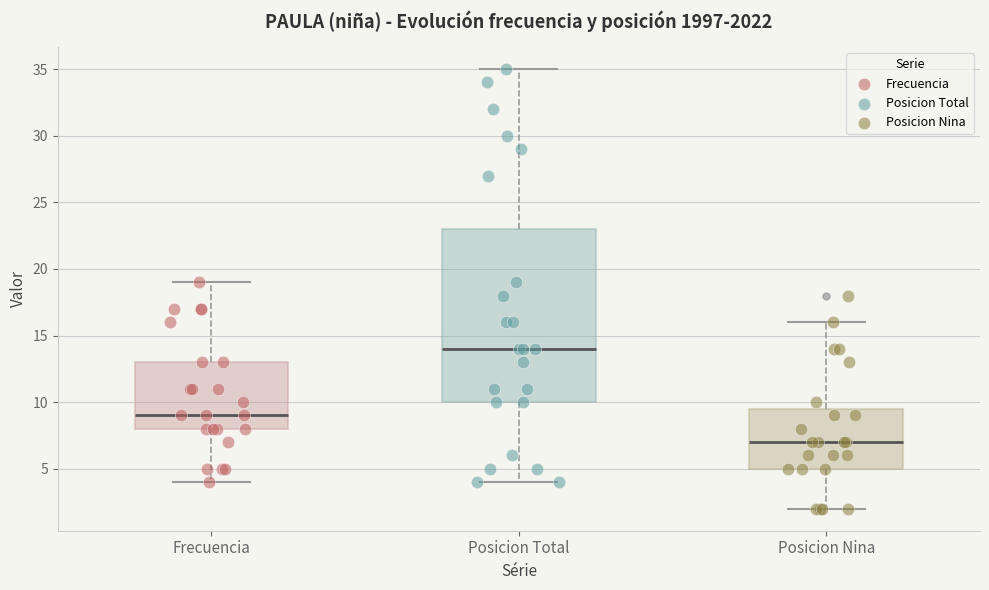

Which box has the highest median line?

Posicion Total